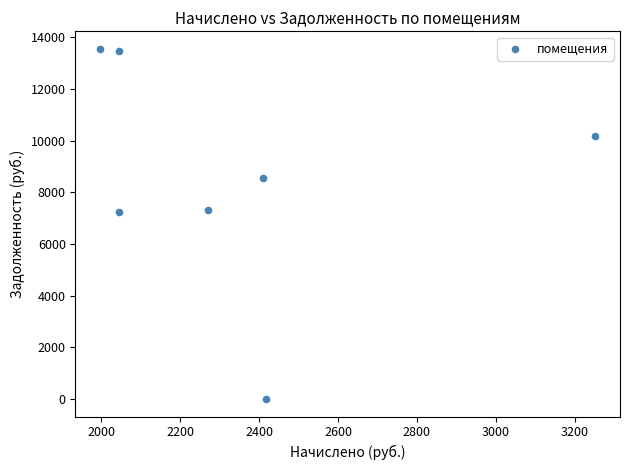

What is the average Y value?

8618.1